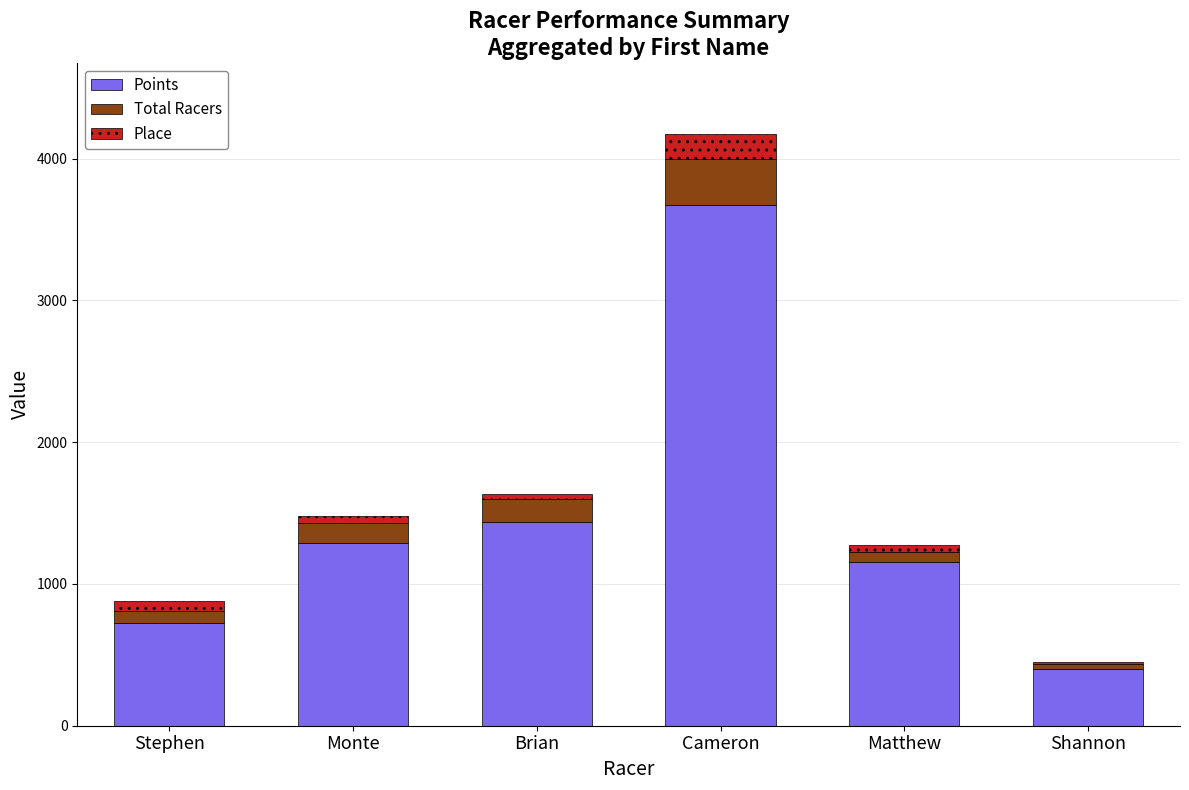

What is the average value of the Points series?

1447.6